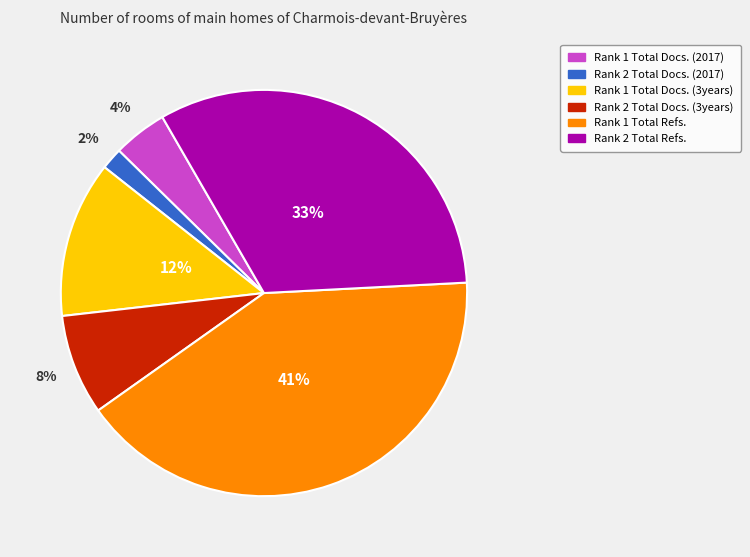

Is it true that Rank 1 Total Docs. (3years) is 12% of the pie?

True